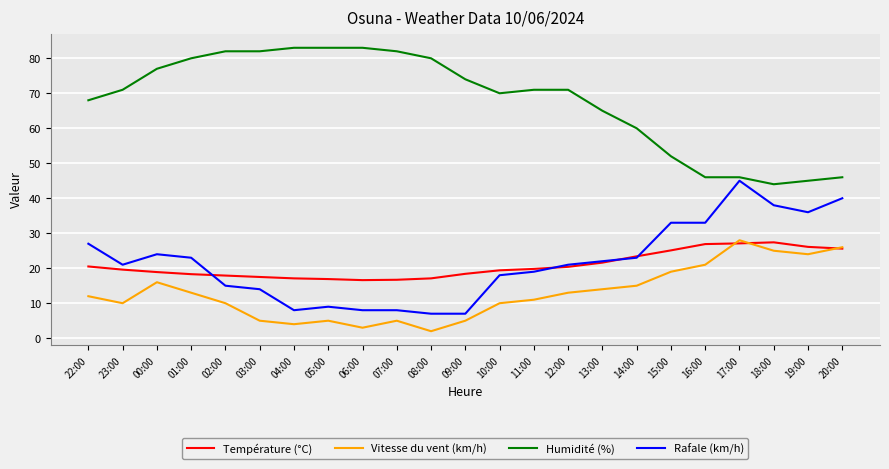

Where is the first local maximum for Rafale (km/h)?

00:00